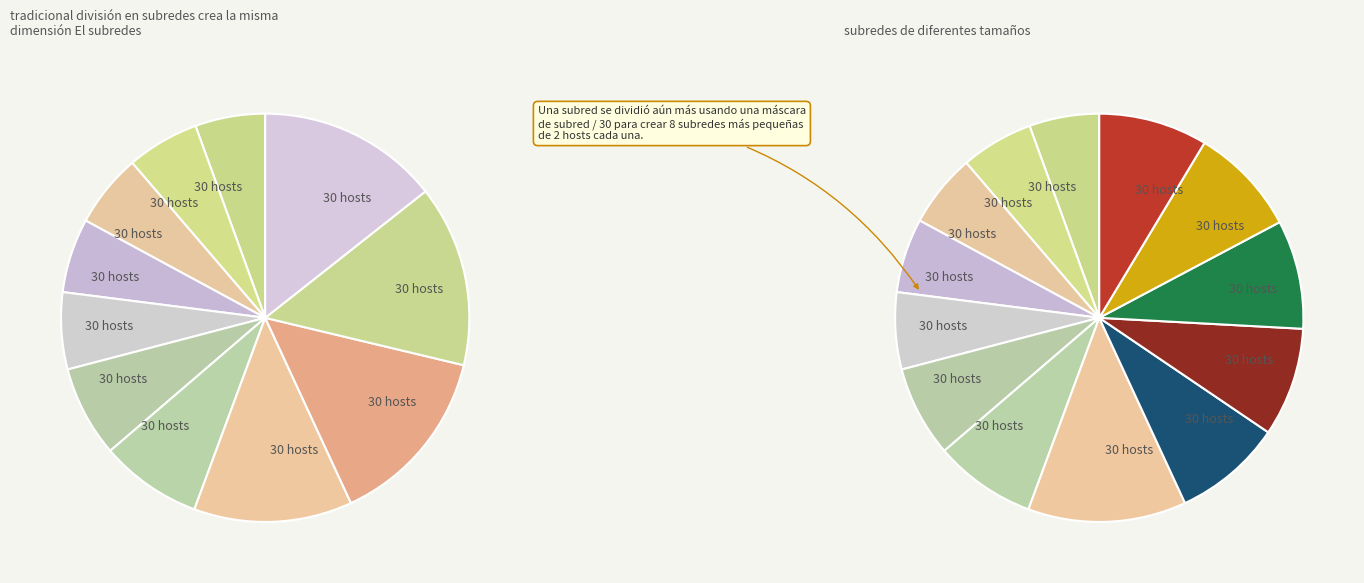

How many slices are in this pie chart?

11